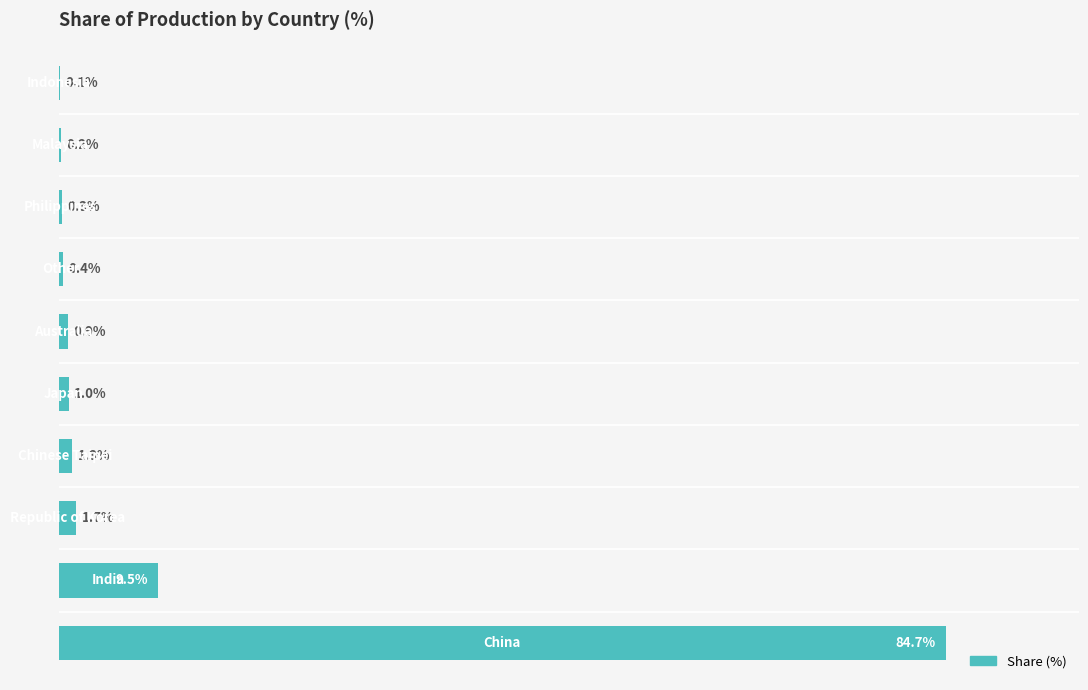

Are the bars horizontal?

Yes